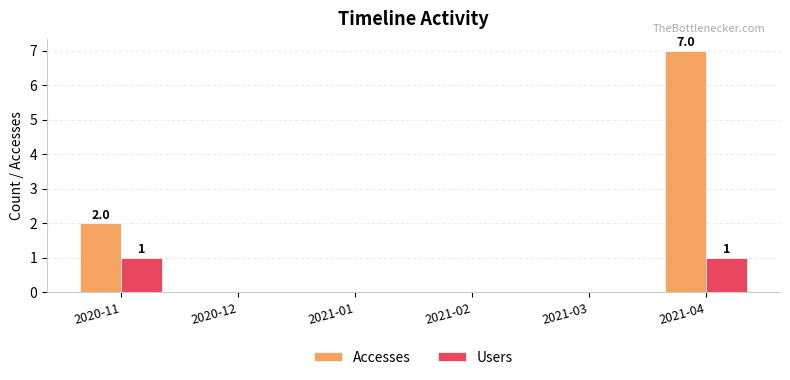

Reading left to right, extract all data points from this chart.

Accesses: 2020-11=2	2020-12=0	2021-01=0	2021-02=0	2021-03=0	2021-04=7
Users: 2020-11=1	2020-12=0	2021-01=0	2021-02=0	2021-03=0	2021-04=1